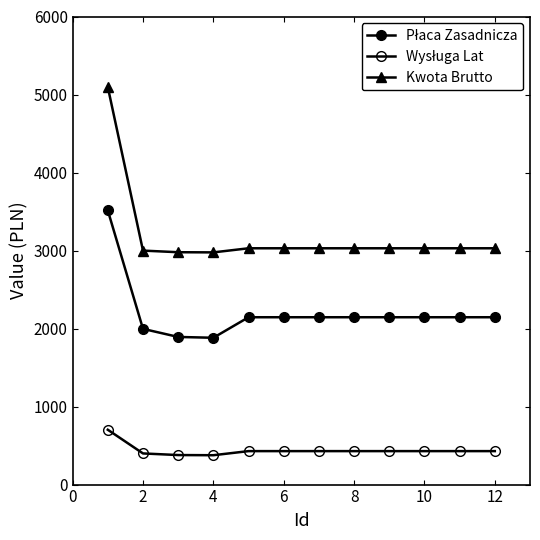

How many categories are shown in the chart?

12